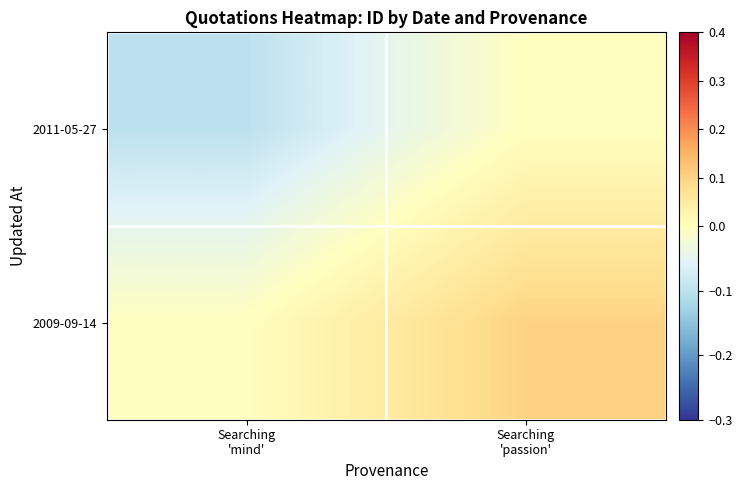

What is the spread (max minus min) of values at Searching
'mind'?

0.1